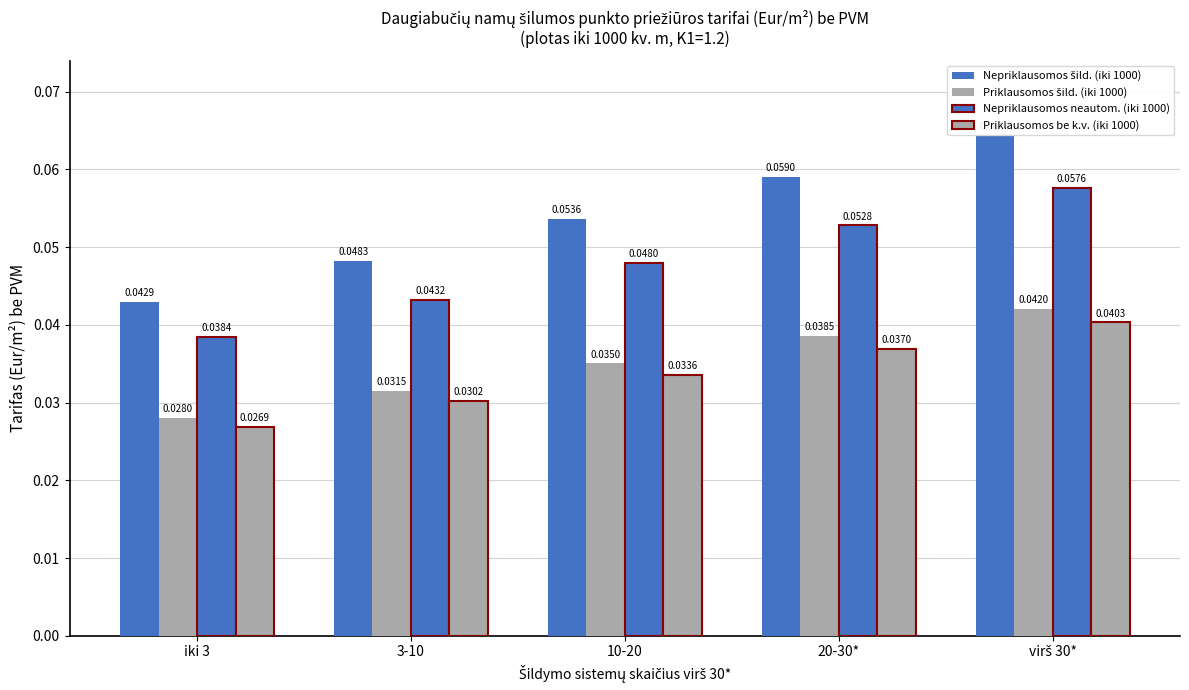

Reading left to right, what are all the values shown in this chart?

Nepriklausomos šild. (iki 1000): iki 3=0.0	3-10=0.0	10-20=0.1	20-30*=0.1	virš 30*=0.1
Priklausomos šild. (iki 1000): iki 3=0.0	3-10=0.0	10-20=0.0	20-30*=0.0	virš 30*=0.0
Nepriklausomos neautom. (iki 1000): iki 3=0.0	3-10=0.0	10-20=0.0	20-30*=0.1	virš 30*=0.1
Priklausomos be k.v. (iki 1000): iki 3=0.0	3-10=0.0	10-20=0.0	20-30*=0.0	virš 30*=0.0